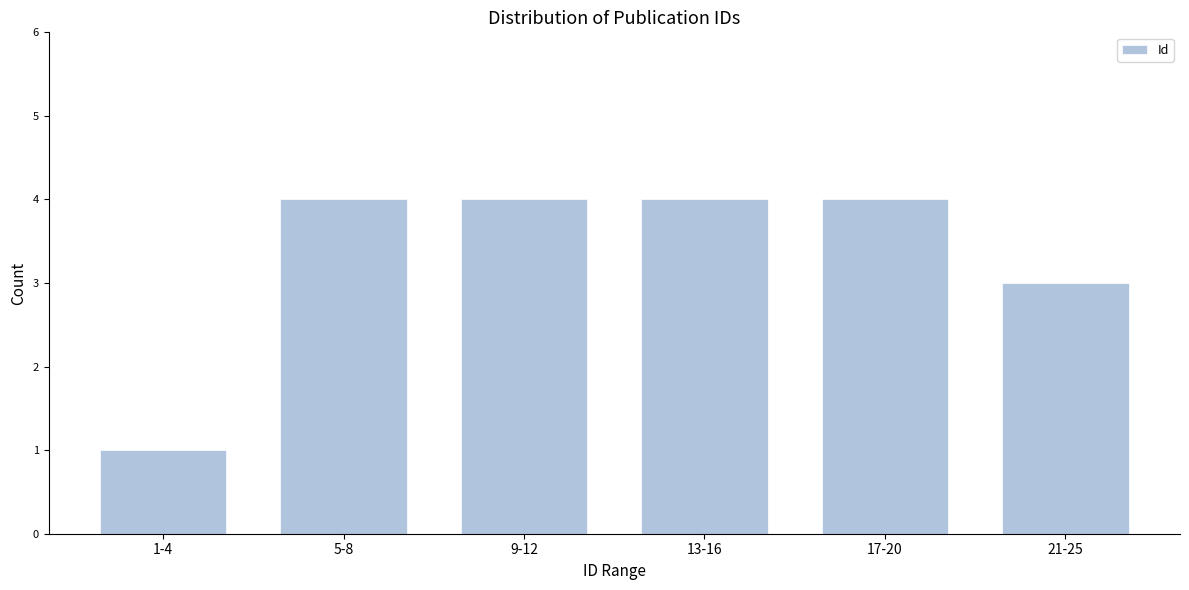

Reading left to right, what are all the values shown in this chart?

1-4=1	5-8=4	9-12=4	13-16=4	17-20=4	21-25=3